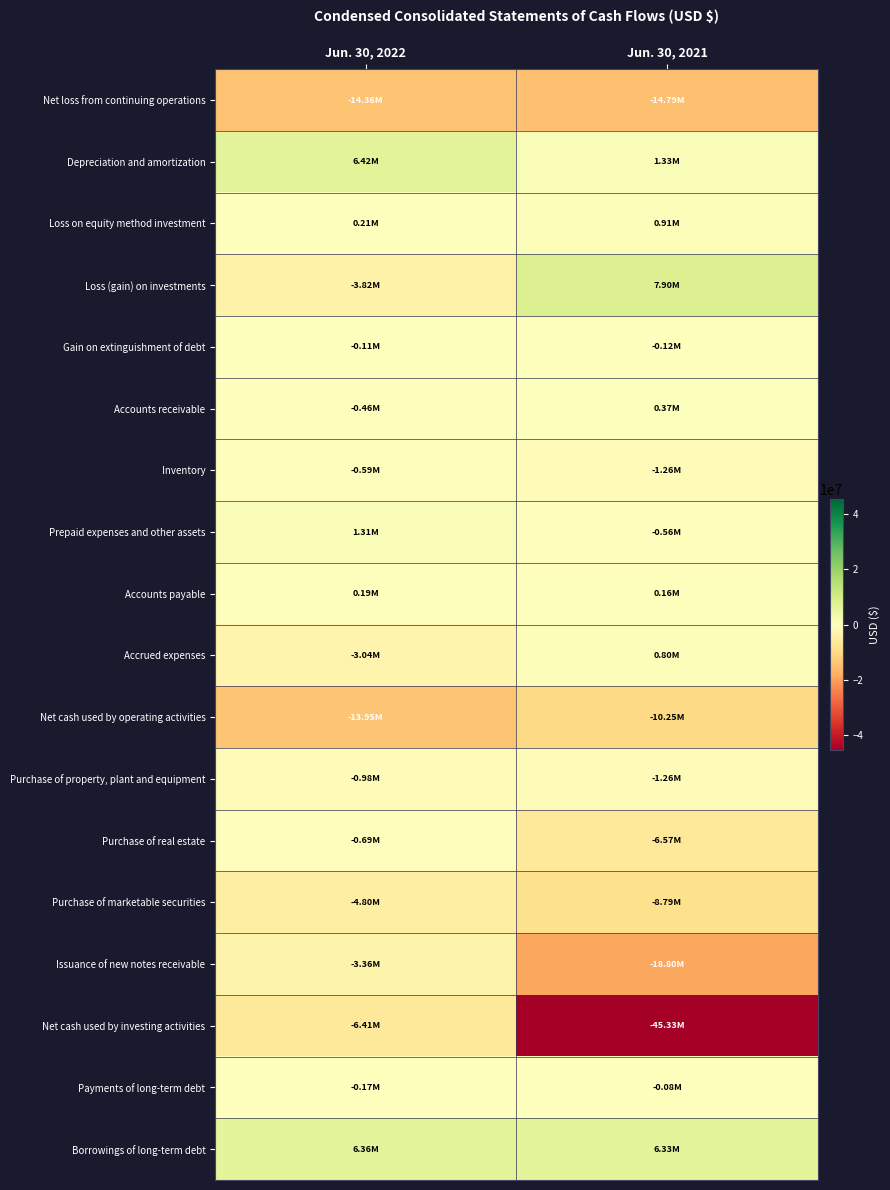

Reading right to left, list all the values displayed in this chart.

Net loss from continuing operations: Jun. 30, 2021=-14787000	Jun. 30, 2022=-14361000
Depreciation and amortization: Jun. 30, 2021=1335000	Jun. 30, 2022=6425000
Loss on equity method investment: Jun. 30, 2021=911000	Jun. 30, 2022=211000
Loss (gain) on investments: Jun. 30, 2021=7898000	Jun. 30, 2022=-3823000
Gain on extinguishment of debt: Jun. 30, 2021=-116000	Jun. 30, 2022=-110000
Accounts receivable: Jun. 30, 2021=366000	Jun. 30, 2022=-460000
Inventory: Jun. 30, 2021=-1265000	Jun. 30, 2022=-591000
Prepaid expenses and other assets: Jun. 30, 2021=-559000	Jun. 30, 2022=1307000
Accounts payable: Jun. 30, 2021=159000	Jun. 30, 2022=192000
Accrued expenses: Jun. 30, 2021=802000	Jun. 30, 2022=-3036000
Net cash used by operating activities: Jun. 30, 2021=-10248000	Jun. 30, 2022=-13947000
Purchase of property, plant and equipment: Jun. 30, 2021=-1263000	Jun. 30, 2022=-976000
Purchase of real estate: Jun. 30, 2021=-6565000	Jun. 30, 2022=-689000
Purchase of marketable securities: Jun. 30, 2021=-8789000	Jun. 30, 2022=-4805000
Issuance of new notes receivable: Jun. 30, 2021=-18799000	Jun. 30, 2022=-3362000
Net cash used by investing activities: Jun. 30, 2021=-45330000	Jun. 30, 2022=-6412000
Payments of long-term debt: Jun. 30, 2021=-81000	Jun. 30, 2022=-169000
Borrowings of long-term debt: Jun. 30, 2021=6328000	Jun. 30, 2022=6360000